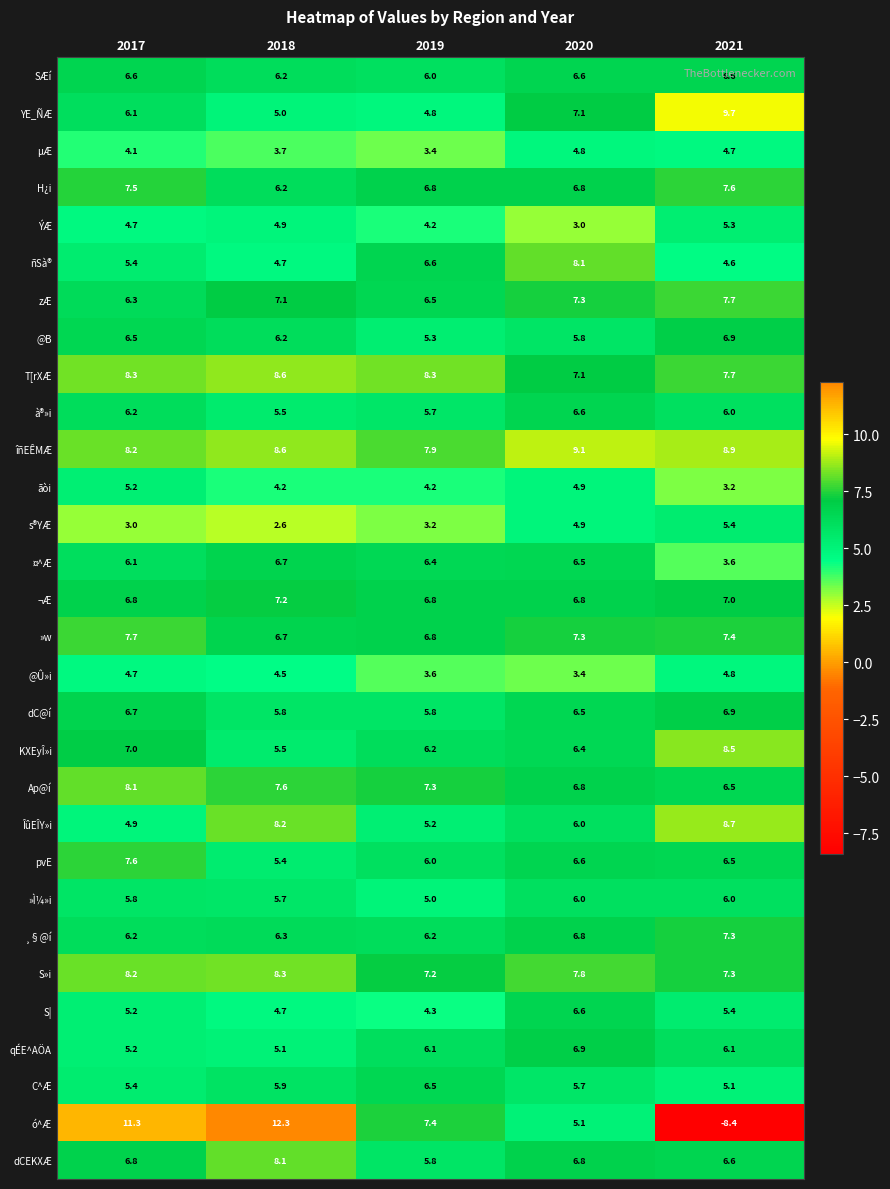

List the labels in order of ñSà® value, smallest first.

2021, 2018, 2017, 2019, 2020